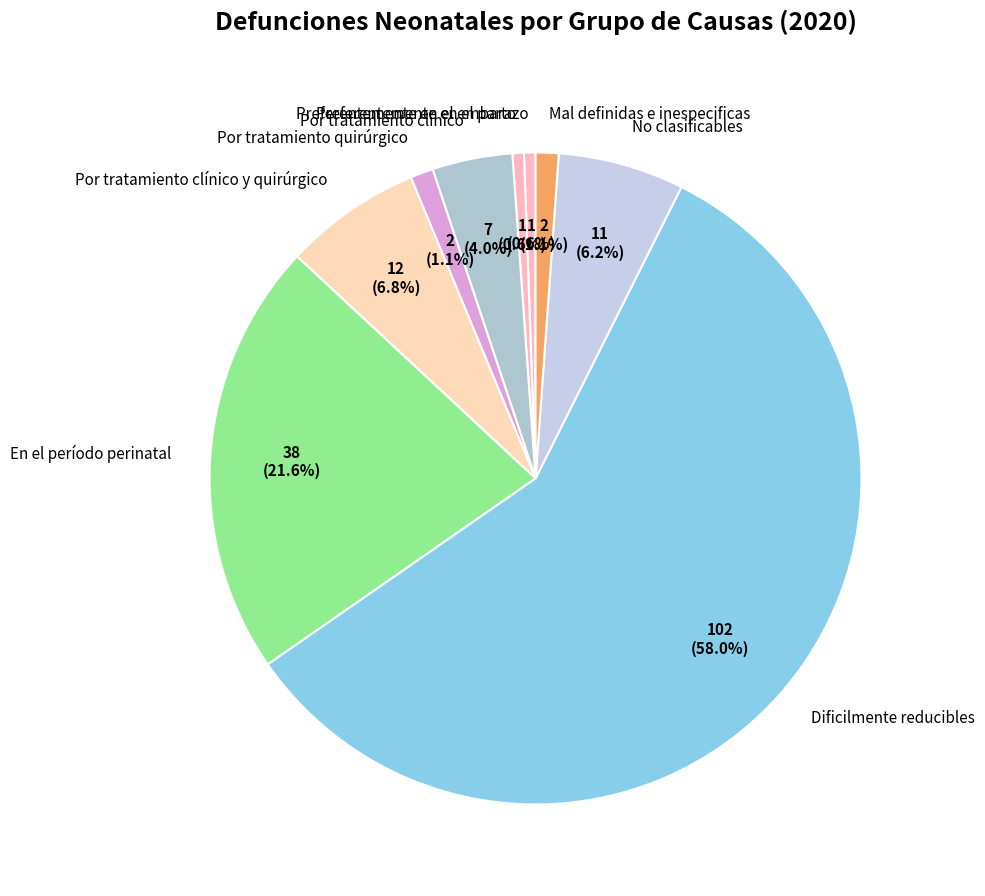

The En el período perinatal slice represents 22% of the pie. True or false?

True